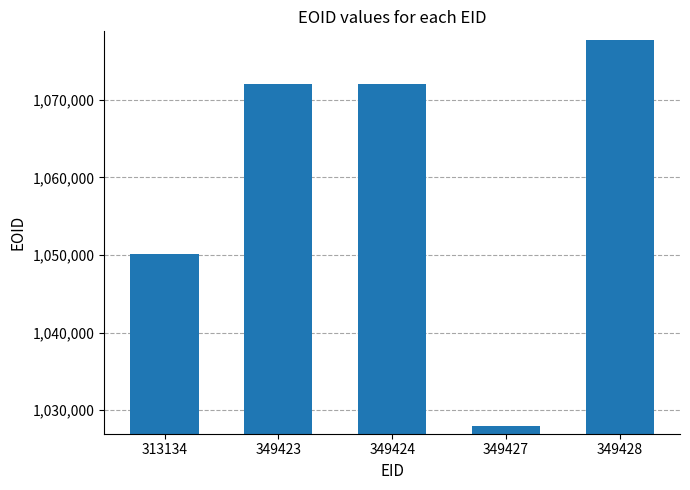

What is the average value?

1059967